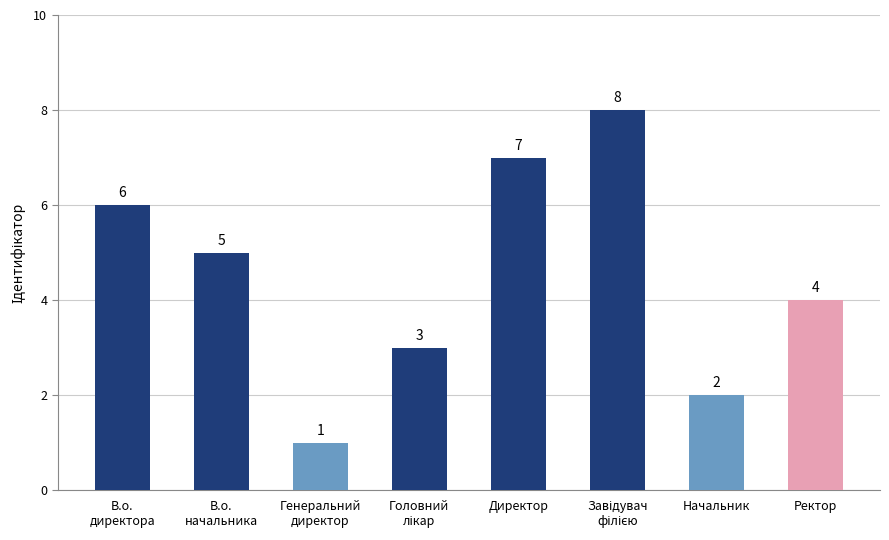

What is the difference between the maximum and minimum values?

7